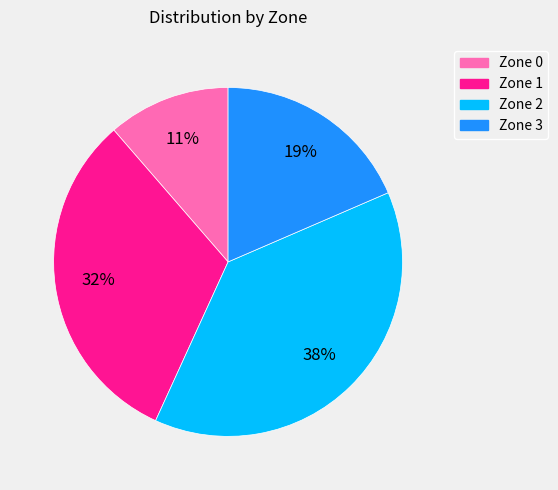

To the nearest percent, what is the difference between the largest and smallest slice percentages?

27%